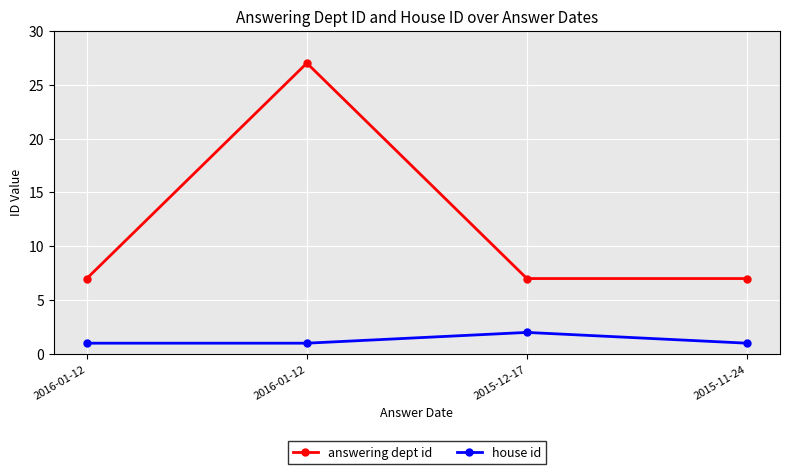

How many lines are shown in the chart?

2